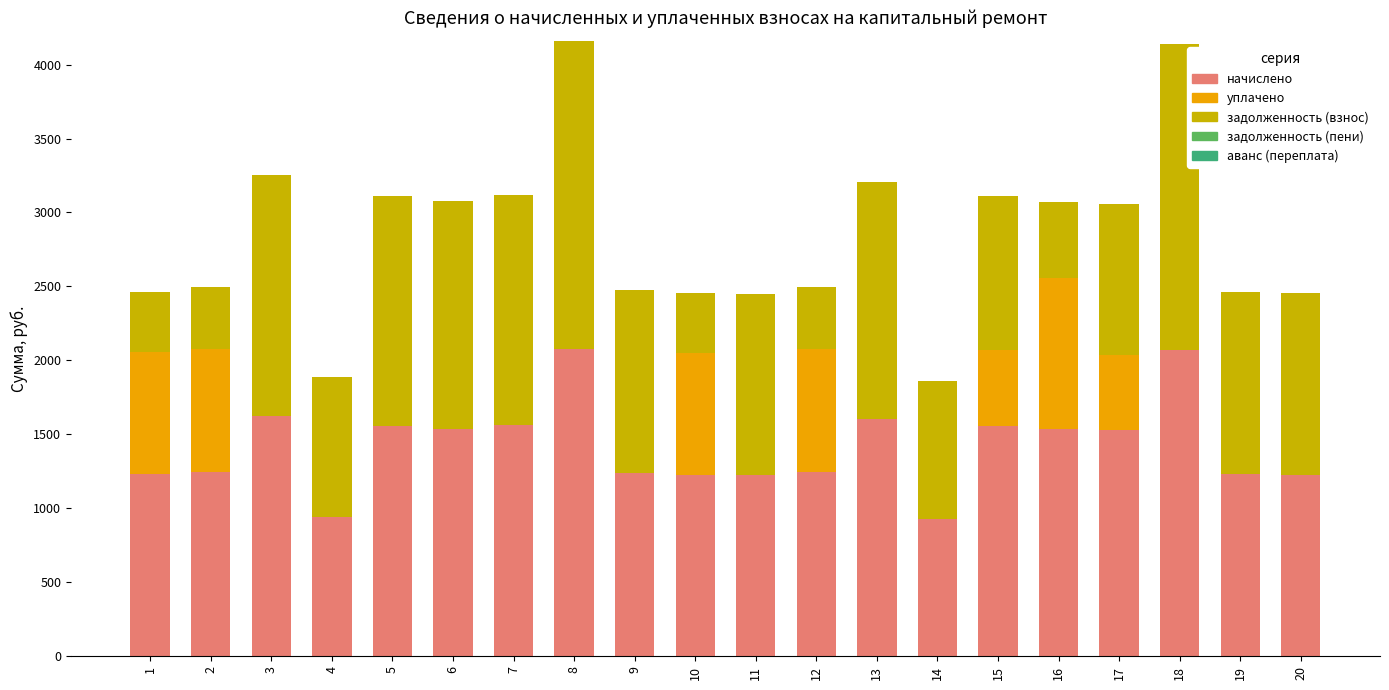

What is the total value across all series at 1?

2465.8